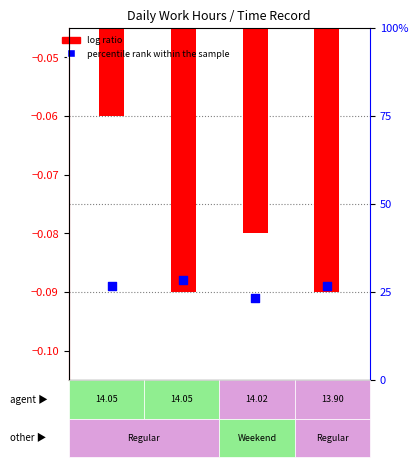

Which series has the largest total across all categories?

log ratio